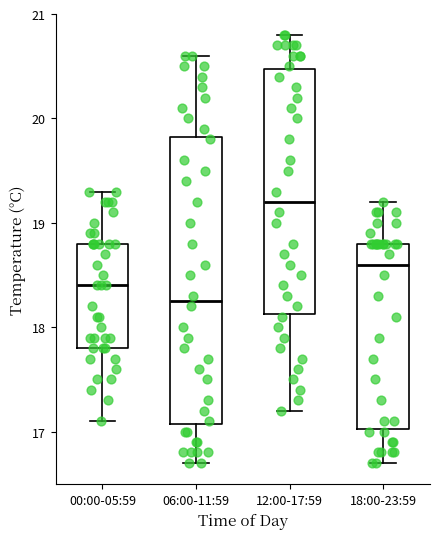

Reading left to right, read every box against the y-axis: the position of its median line, the range the box covers, and the ends of its whiskers. The values are not printed on the chart, so give them approximately, as read against the axis.

00:00-05:59: median 18.4, box 17.8 to 18.8, whiskers 17.1 to 19.3
06:00-11:59: median 18.3, box 17.1 to 19.8, whiskers 16.7 to 20.6
12:00-17:59: median 19.2, box 18.1 to 20.5, whiskers 17.2 to 20.8
18:00-23:59: median 18.6, box 17.0 to 18.8, whiskers 16.7 to 19.2